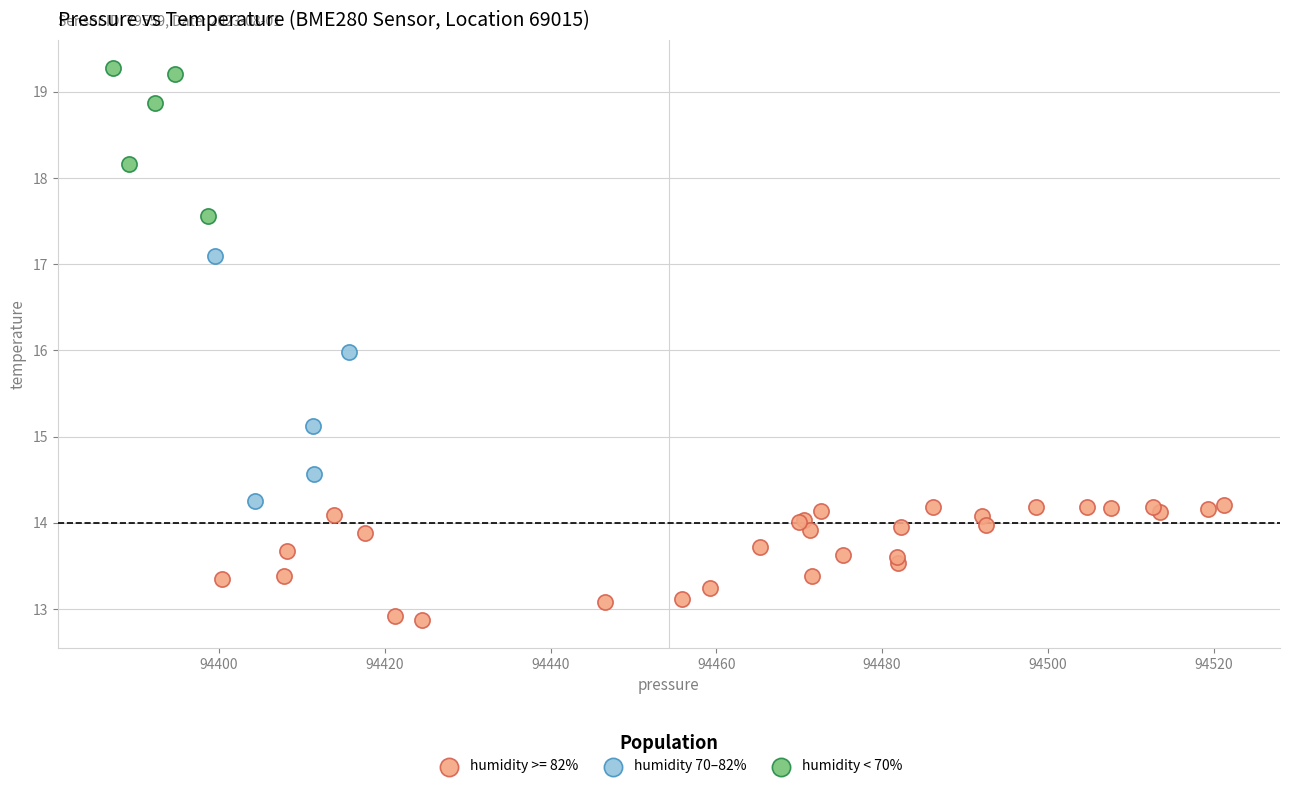

Which series reaches the maximum Y coordinate?

humidity < 70%